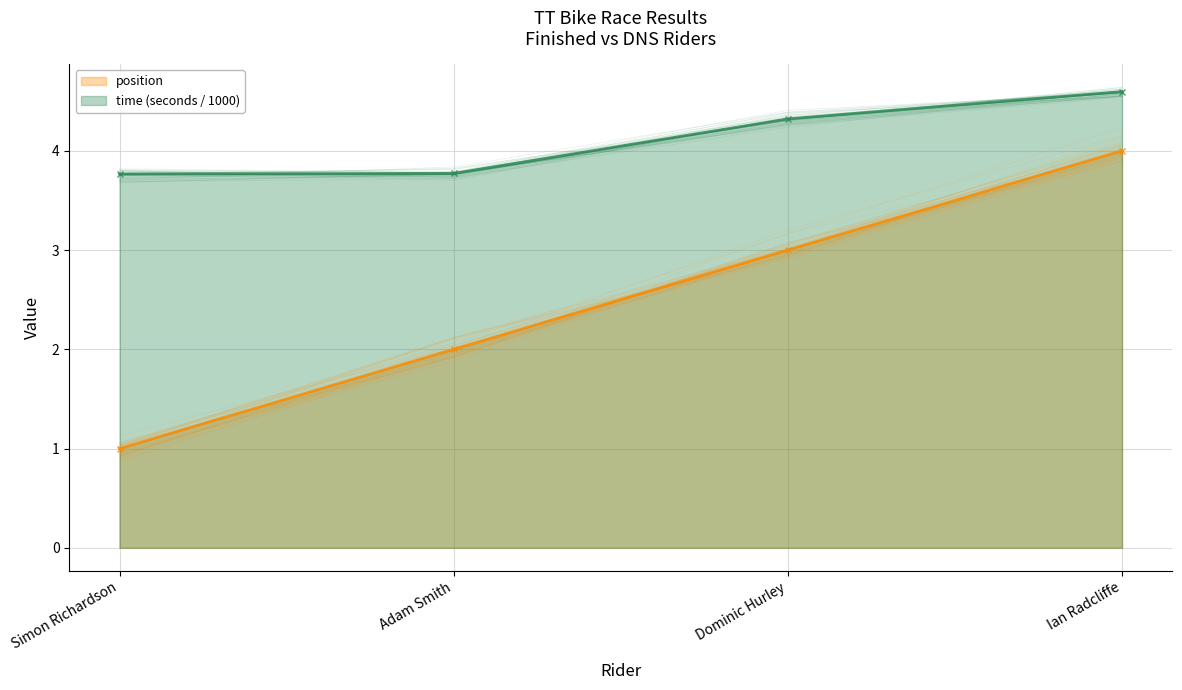

True or false: dns and position cross at least once.

False